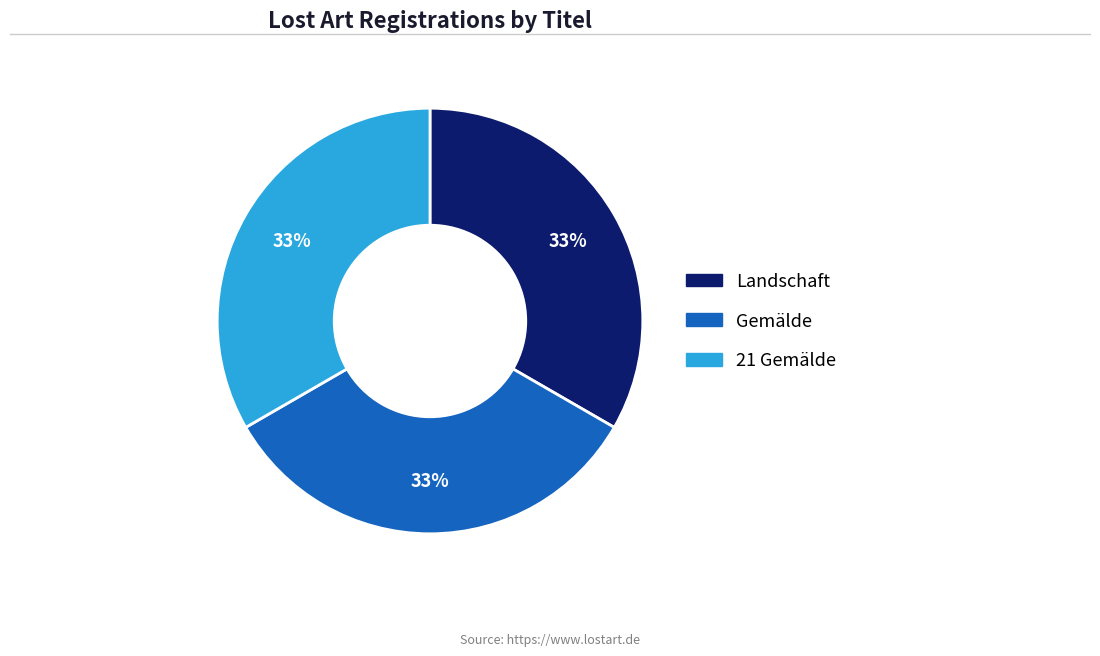

To the nearest percent, what is the average slice percentage?

33%